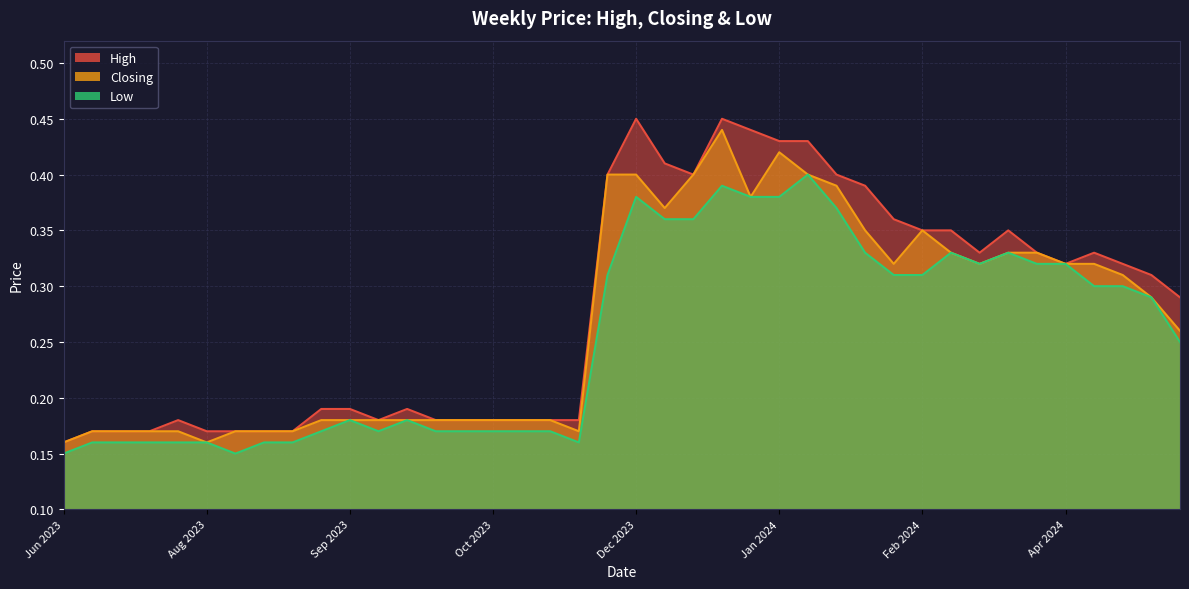

Rank the series by their maximum value, from highest to lowest.

High, Closing, Low